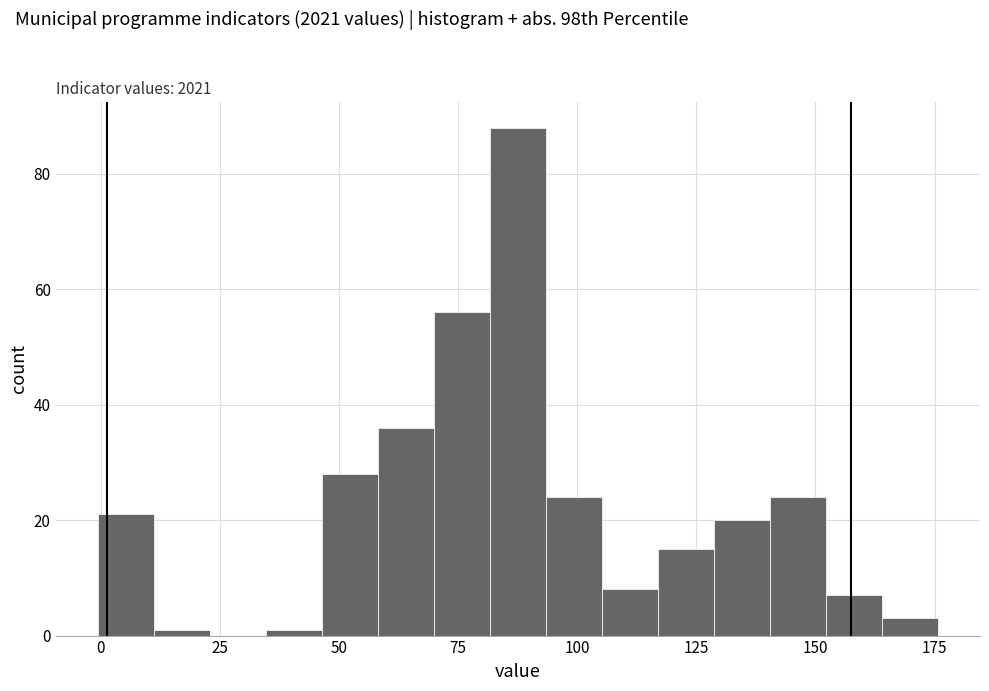

Read against the x-axis, roughly where is the centre of the tallest bar?

90